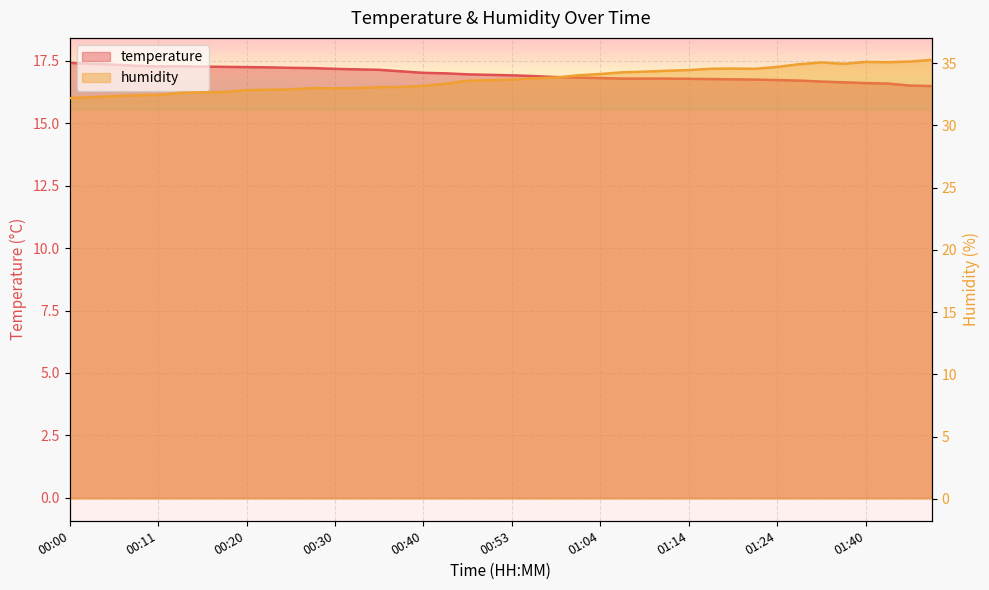

Reading left to right, transcribe all the data shown in this chart.

temperature: 17.4	17.4	17.4	17.3	17.3	17.3	17.3	17.3	17.2	17.2	17.2	17.2	17.2	17.2	17.1	17.1	17.0	17.0	17.0	16.9	16.9	16.9	16.9	16.8	16.8	16.8	16.8	16.8	16.8	16.8	16.8	16.8	16.7	16.7	16.7	16.6	16.6	16.6	16.5	16.5
humidity: 32.2	32.3	32.3	32.4	32.4	32.6	32.6	32.7	32.8	32.9	32.9	33.0	33.0	33.0	33.1	33.1	33.2	33.3	33.6	33.6	33.7	33.8	33.8	34.0	34.1	34.3	34.3	34.4	34.4	34.5	34.6	34.5	34.7	34.9	35.0	34.9	35.1	35.1	35.1	35.3